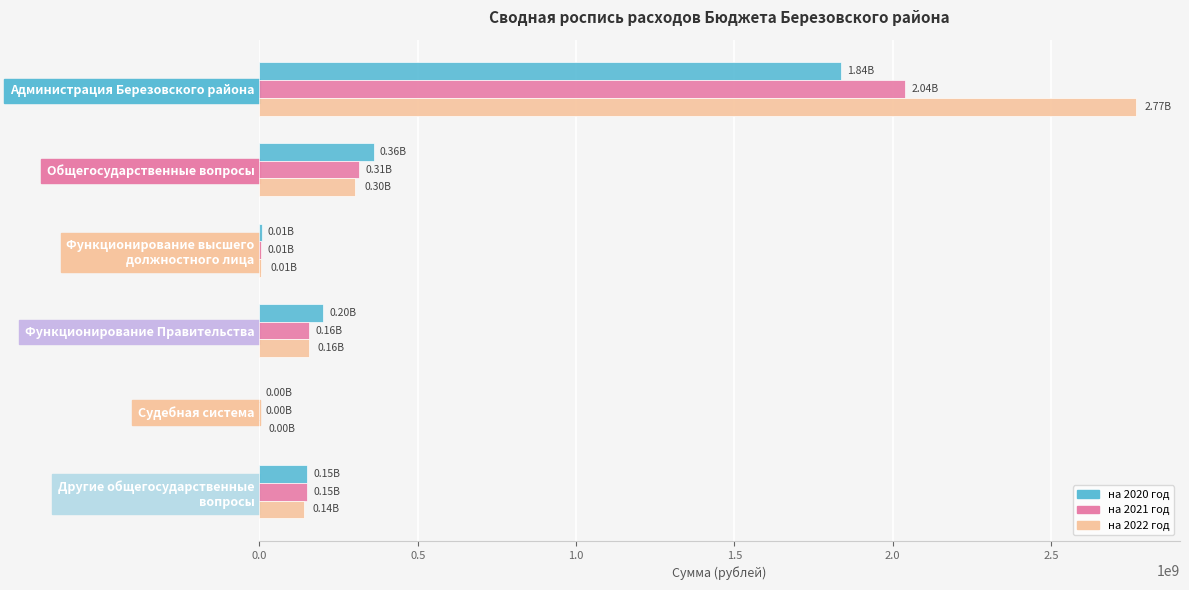

Which label corresponds to the largest value in the chart?

Администрация Березовского района